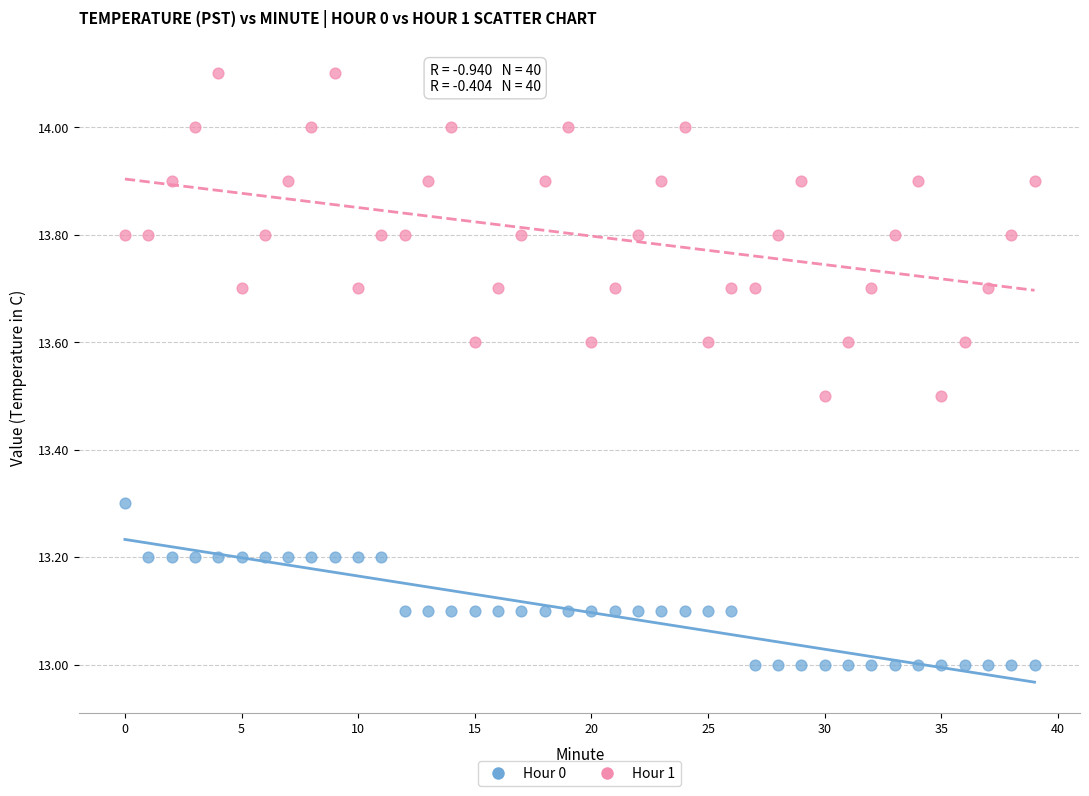

Which series reaches the minimum Y coordinate?

Hour 0